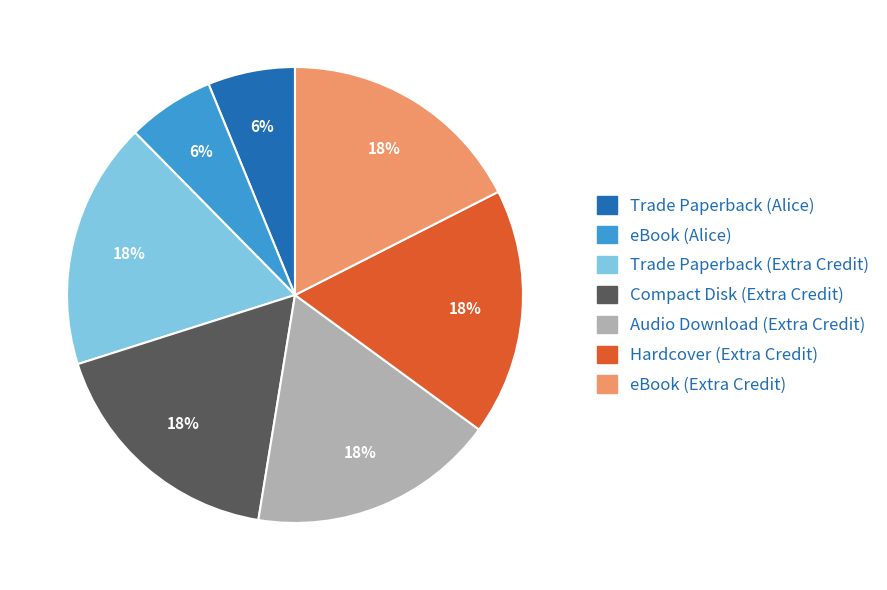

Is Audio Download (Extra Credit) the majority of the pie?

No